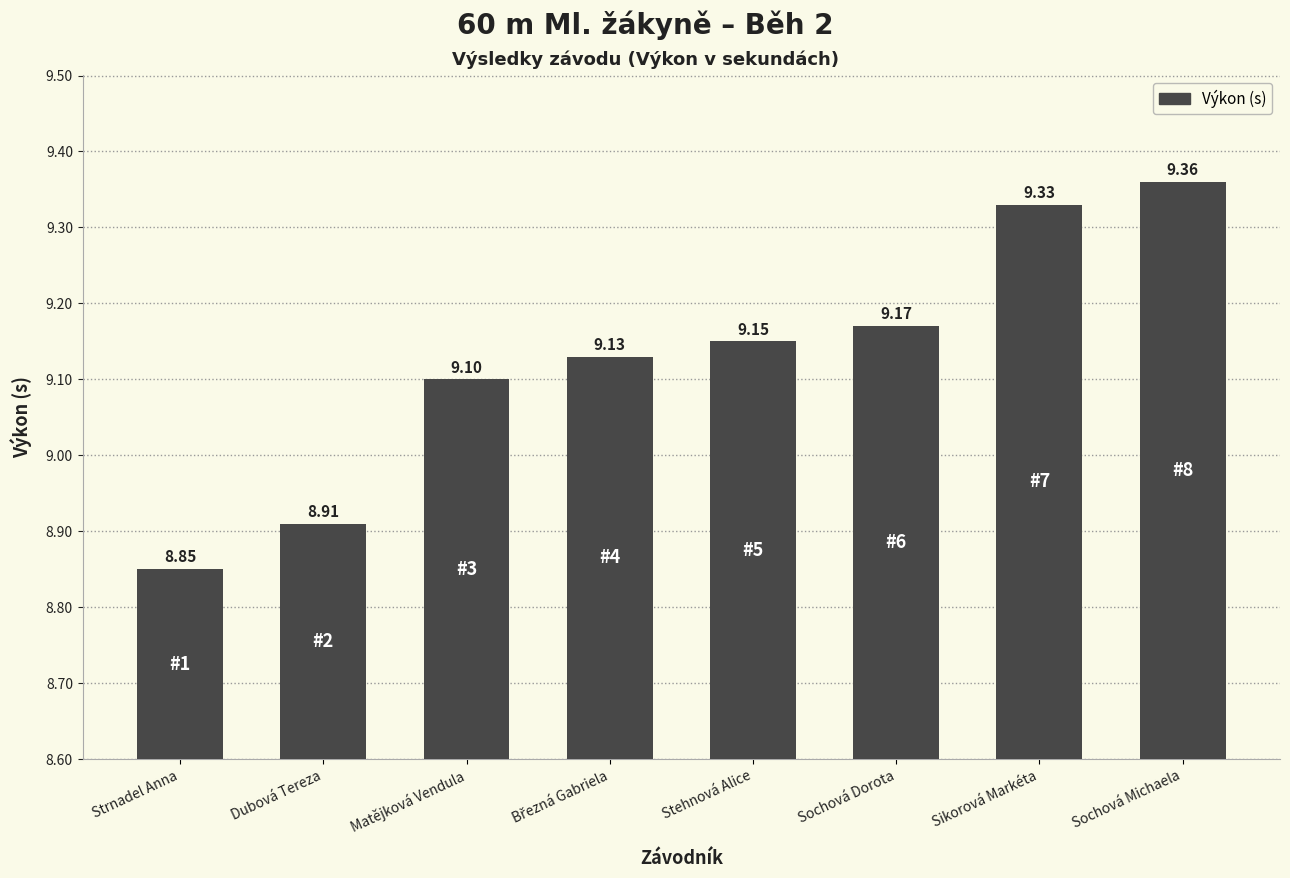

What is the change in value from Stehnová Alice to Sochová Michaela?

+0.2